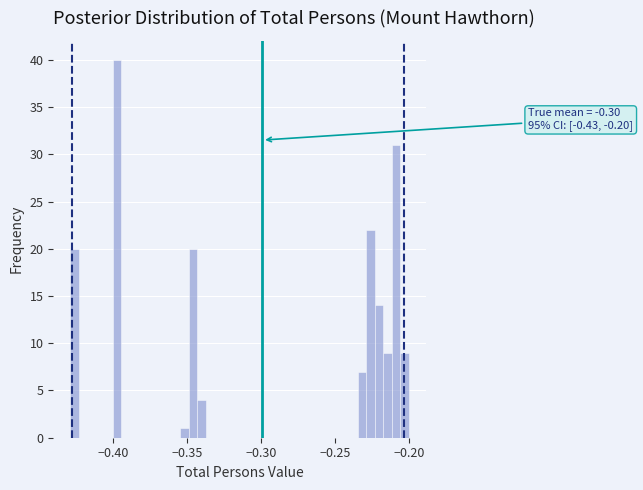

Read against the x-axis, roughly where is the centre of the tallest bar?

-0.400